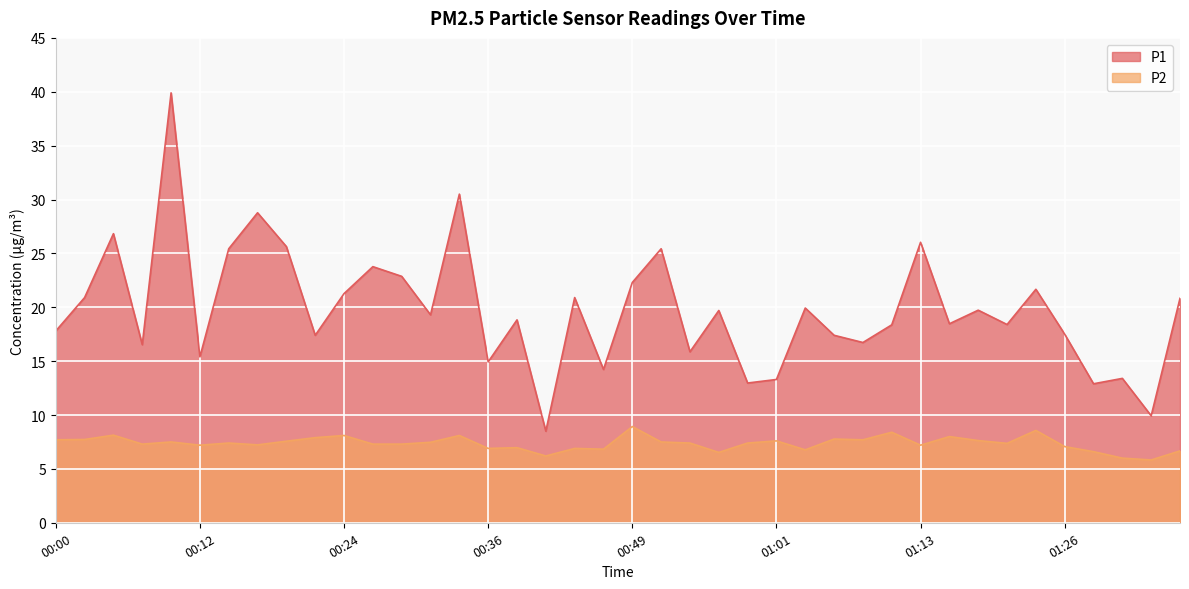

True or false: P1 and P2 intersect in this chart.

False